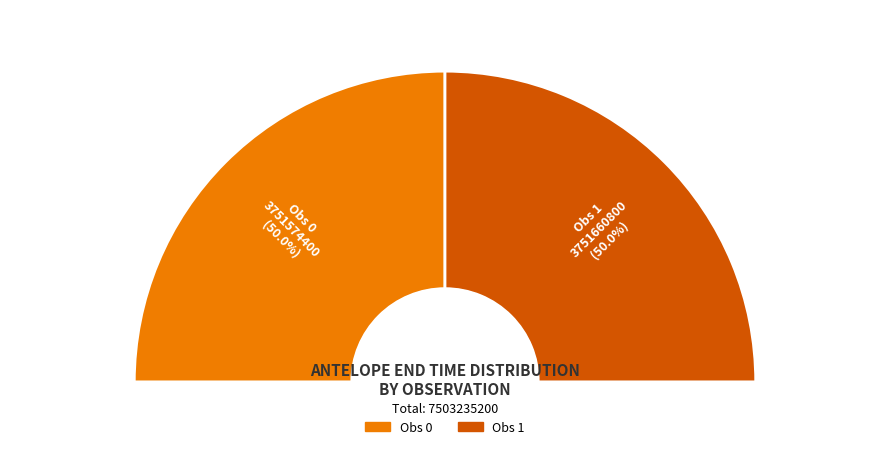

Which category has the biggest portion of the pie?

Obs 1